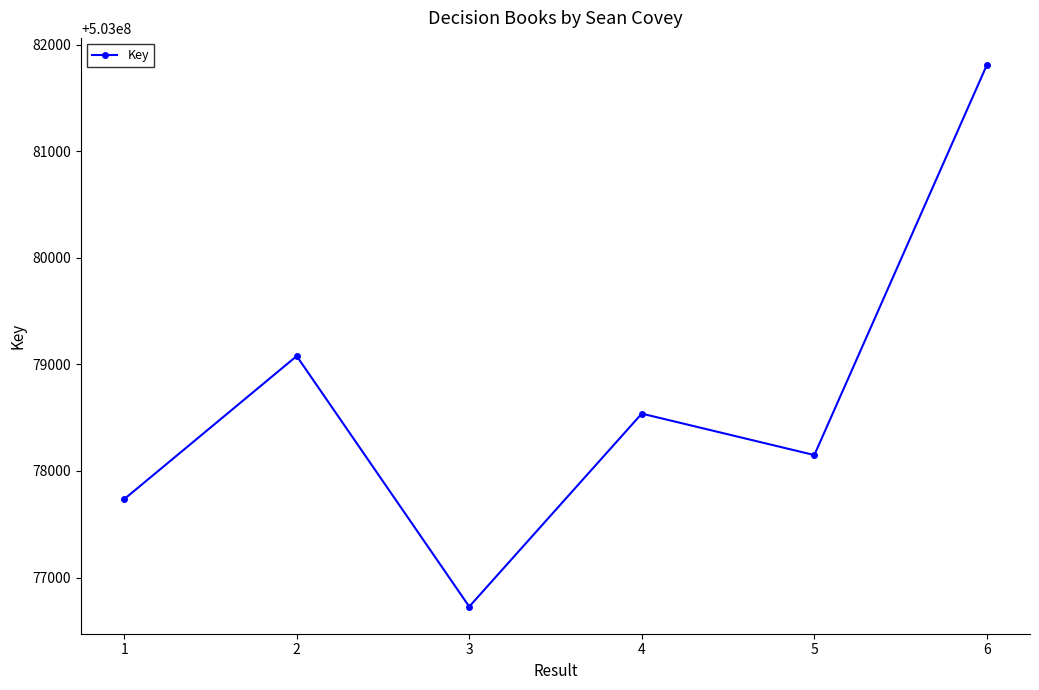

Reading left to right, extract all data points from this chart.

1=503077735	2=503079078	3=503076727	4=503078538	5=503078149	6=503081809